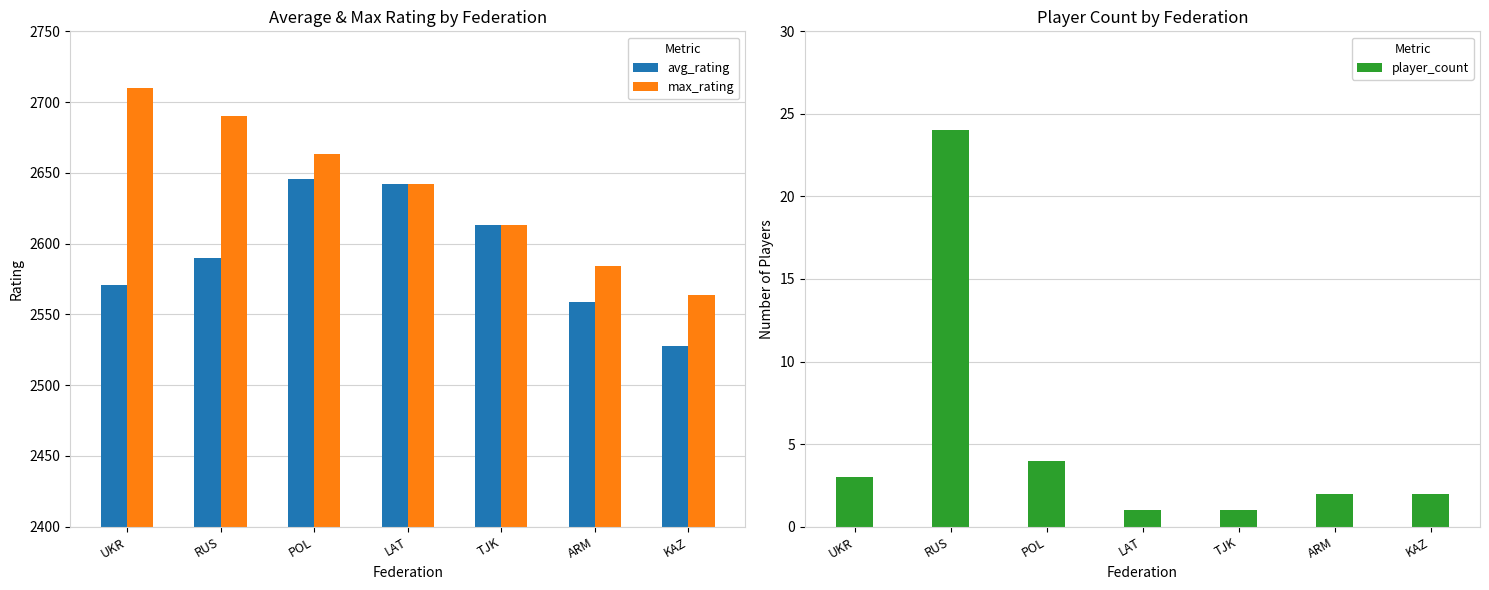

What is the label of the 3rd bar from the right?

TJK